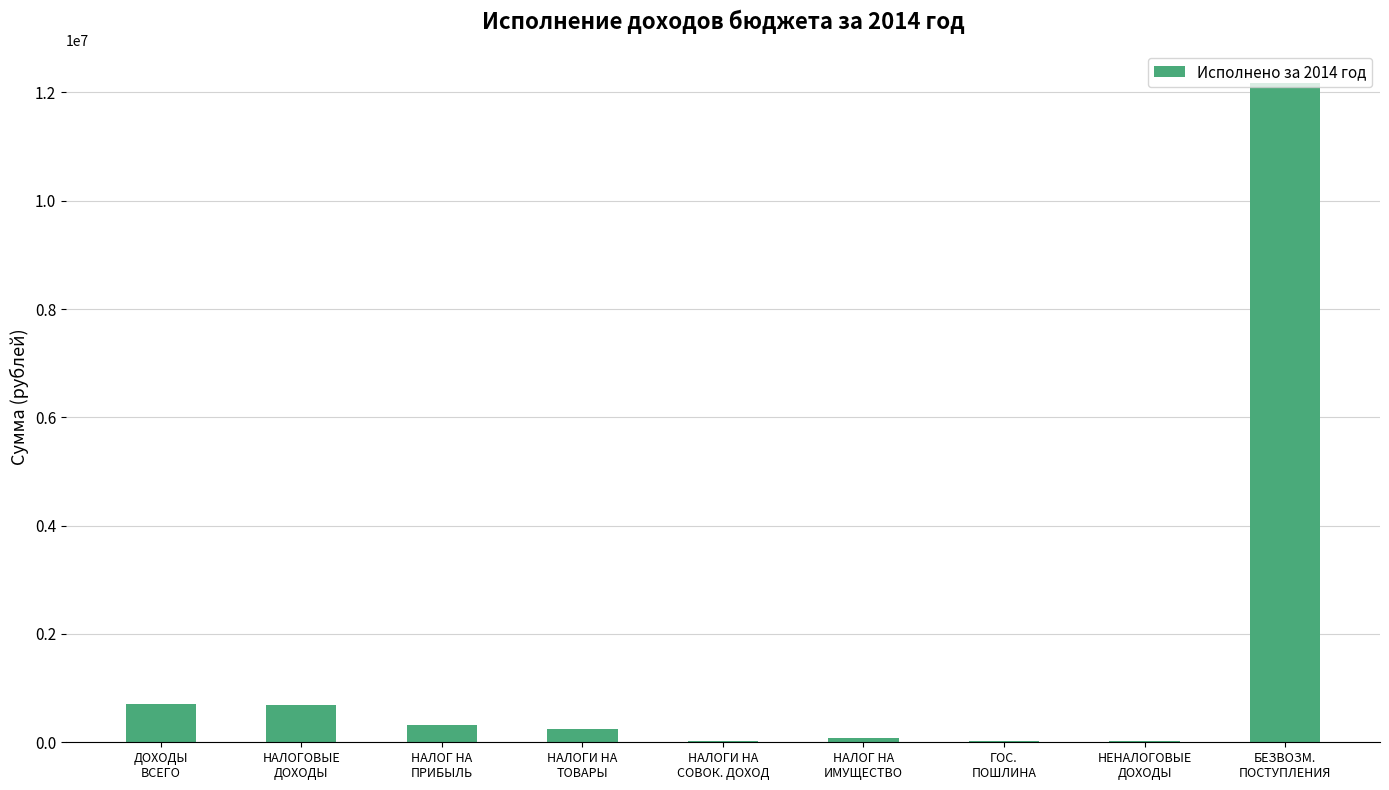

What is the maximum value shown in the chart?

12169298.3